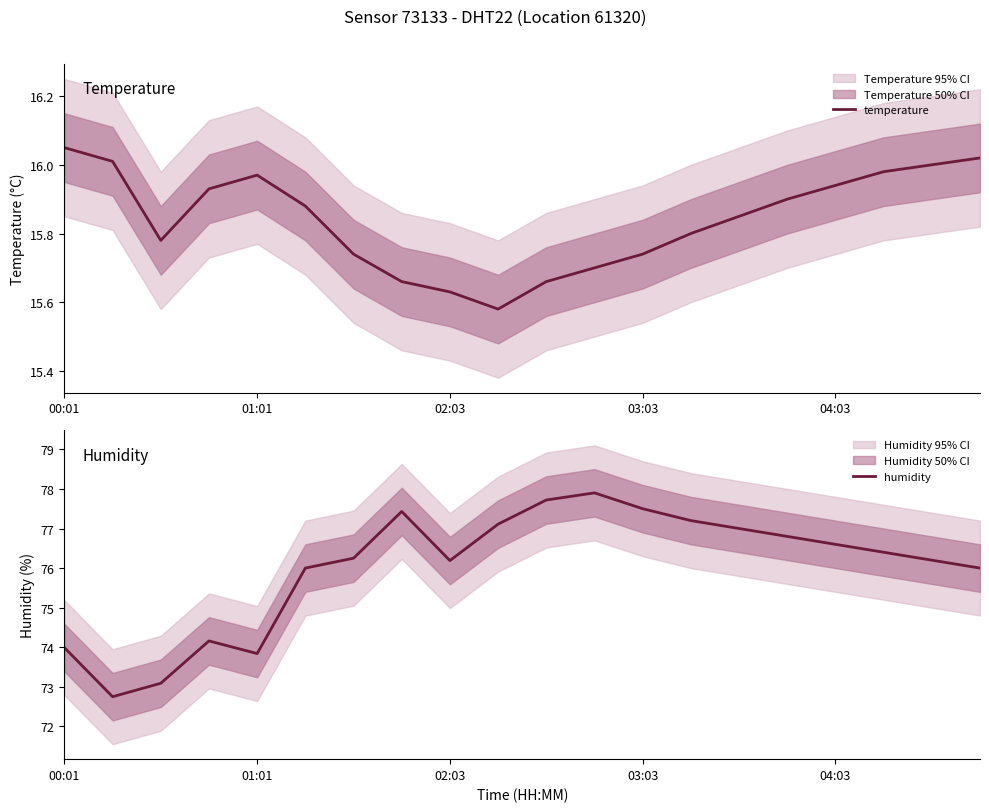

Reading left to right, what are all the values shown in this chart?

temperature: 16.1	16.0	15.8	15.9	16.0	15.9	15.7	15.7	15.6	15.6	15.7	15.7	15.7	15.8	15.8	15.9	15.9	16.0	16.0	16.0
humidity: 74.0	72.8	73.1	74.2	73.8	76.0	76.2	77.4	76.2	77.1	77.7	77.9	77.5	77.2	77.0	76.8	76.6	76.4	76.2	76.0